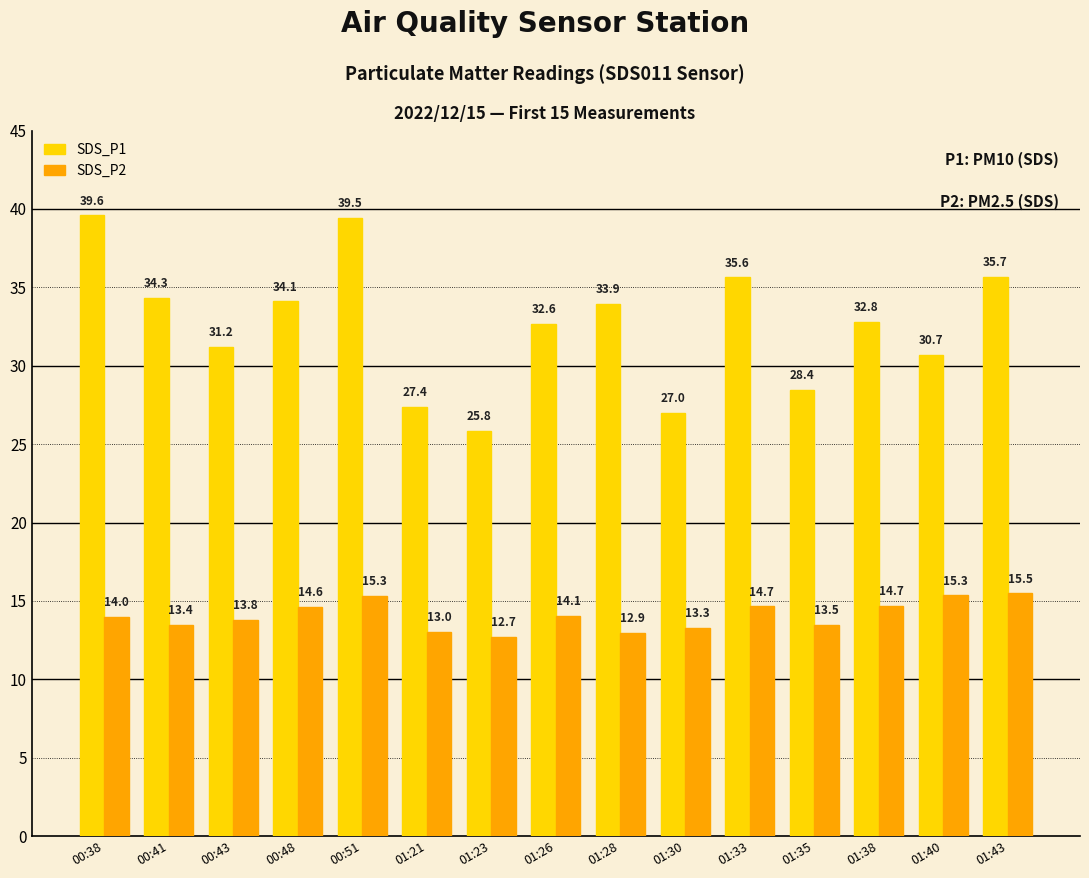

Does the chart contain any negative values?

No